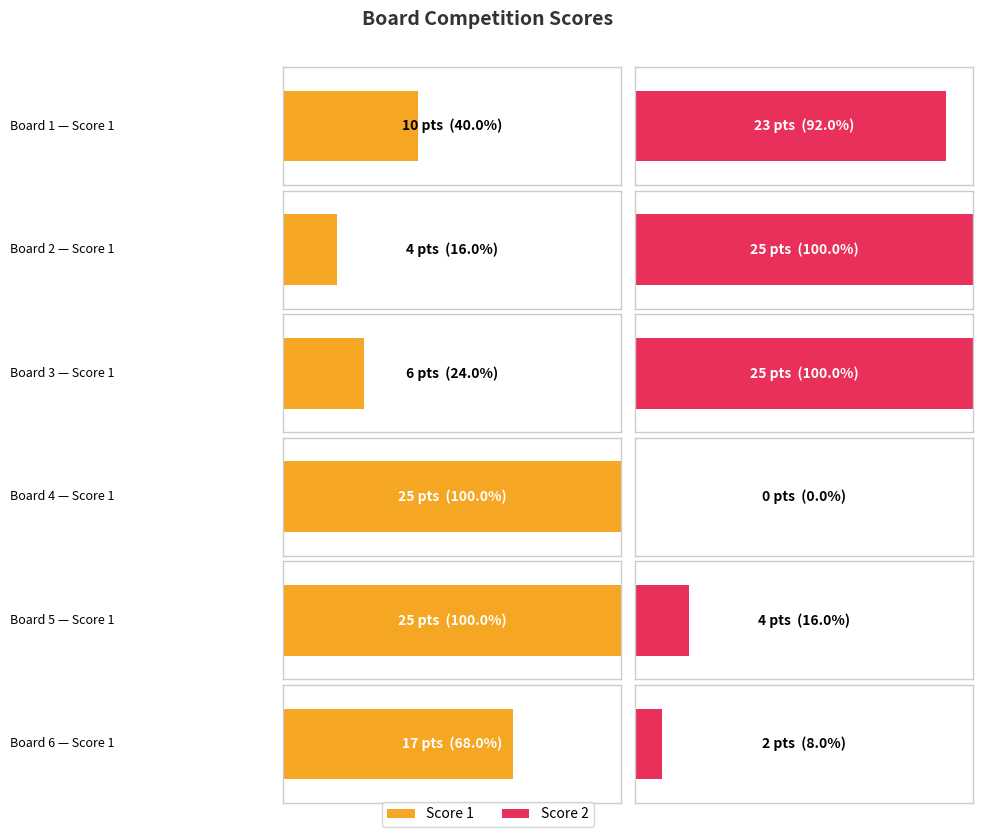

At which category is the sum across all series the highest?

Board 1